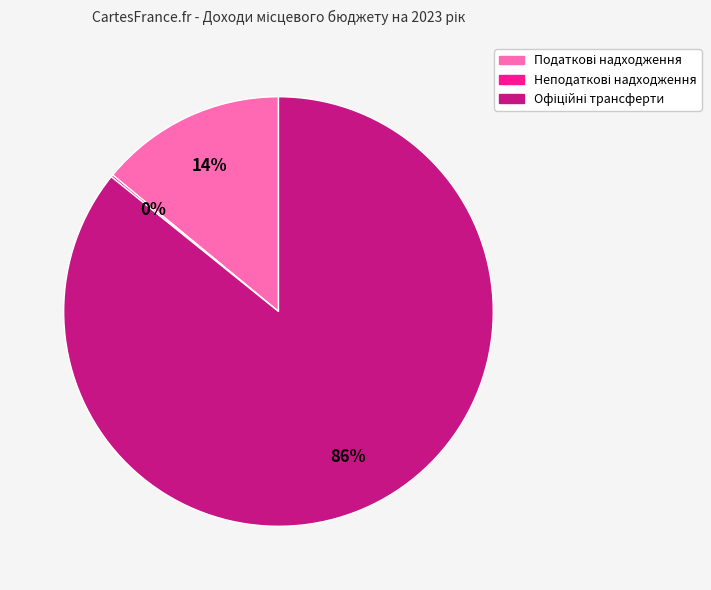

Is there any slice that represents more than half of the pie?

Yes